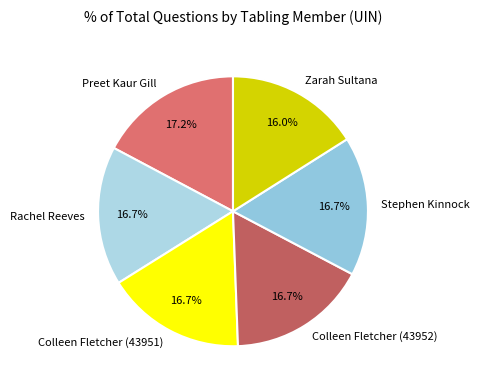

Is Zarah Sultana the majority of the pie?

No